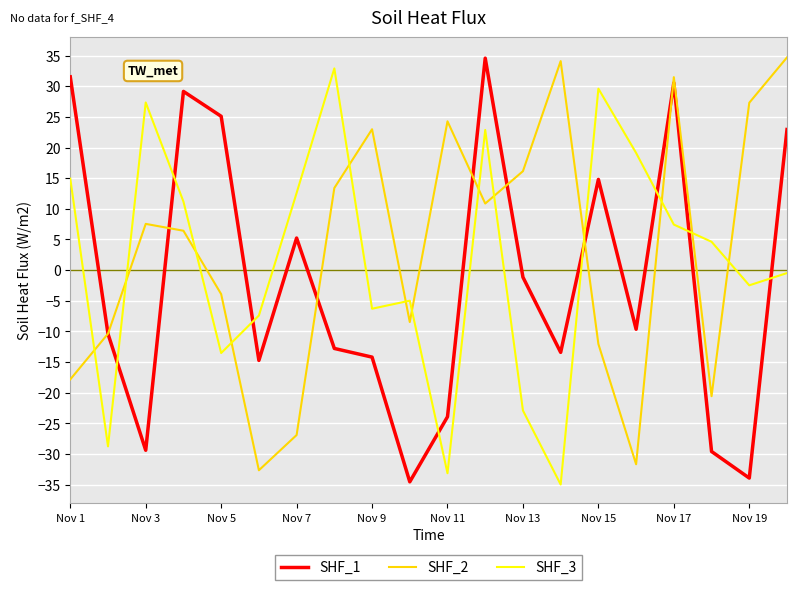

What is the highest value of the SHF_1 series?

34.6